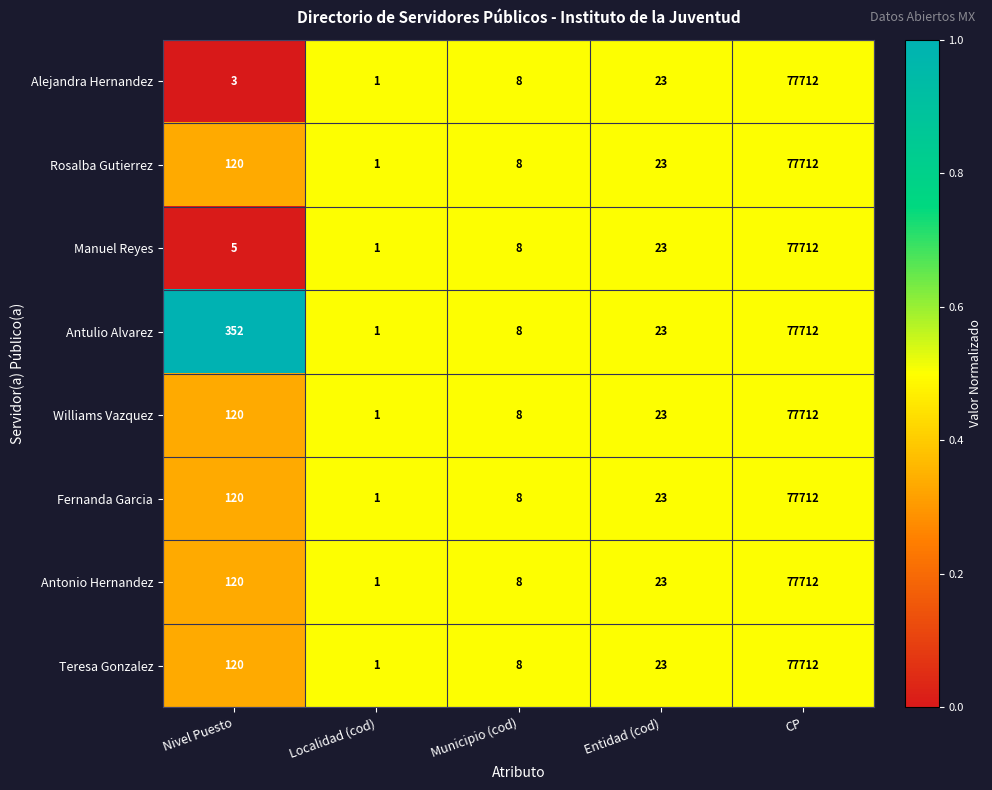

True or false: Manuel Reyes has a value of 3 at Municipio (cod).

False